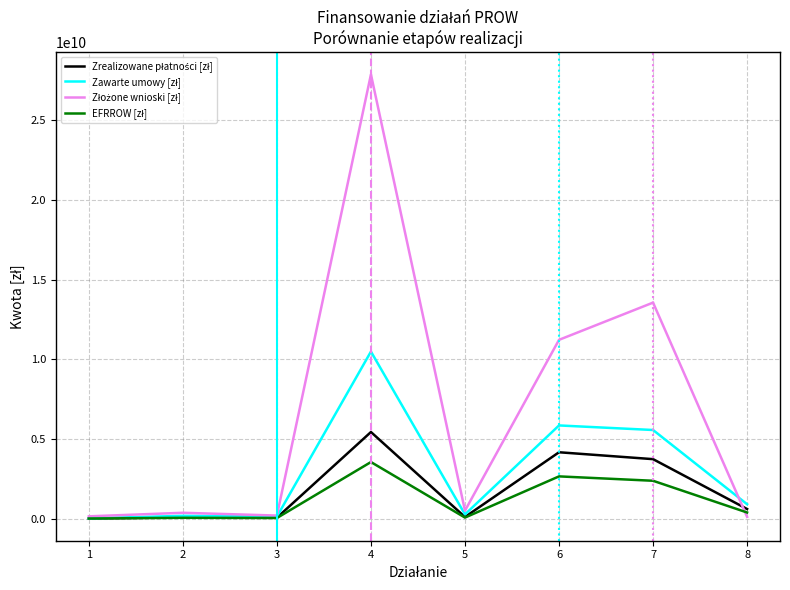

Reading right to left, list all the values displayed in this chart.

Zrealizowane płatności [zł]: 8=601472339.8	7=3730465645.2	6=4162928394.7	5=101420622.3	4=5432327511.1	3=57281473.8	2=79458545.7	1=7579970.2
Zawarte umowy [zł]: 8=901831331.5	7=5559210937.4	6=5846015209.3	5=264291477.4	4=10480613500.3	3=125624013.1	2=174313115.2	1=8871584.0
Złożone wnioski [zł]: 8=109336844.4	7=13553518630.0	6=11217730504.7	5=499715113.5	4=27872867371.0	3=190294914.2	2=364630294.5	1=142353976.6
EFRROW [zł]: 8=382716063.1	7=2373695275.3	6=2648871332.1	5=64533934.7	4=3548702166.1	3=36448104.5	2=50559472.3	1=4823134.8